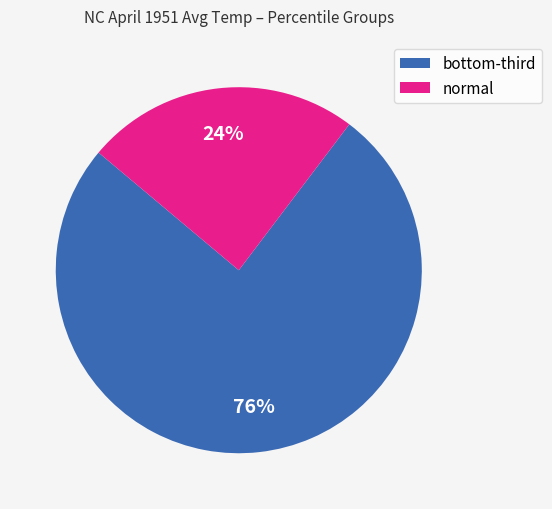

Is there a majority slice in this chart?

Yes